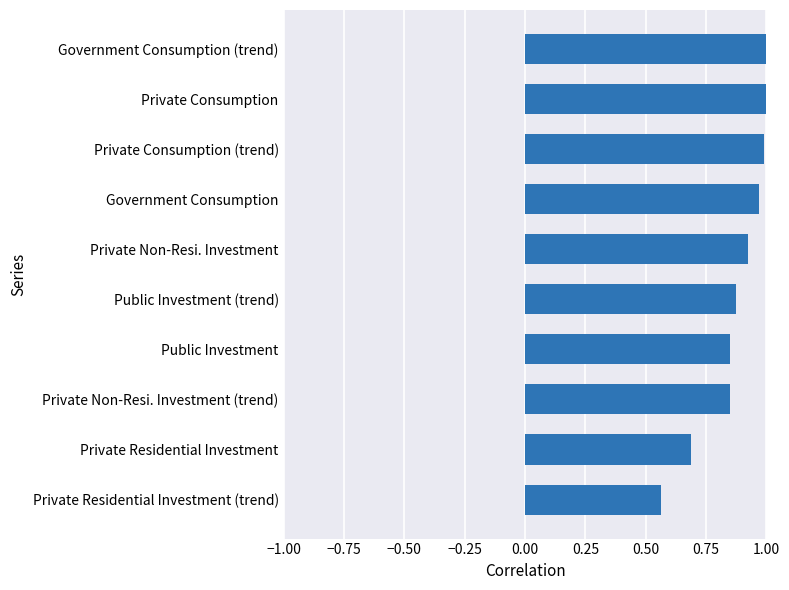

True or false: the data shows 1.0 at Government Consumption (trend).

True